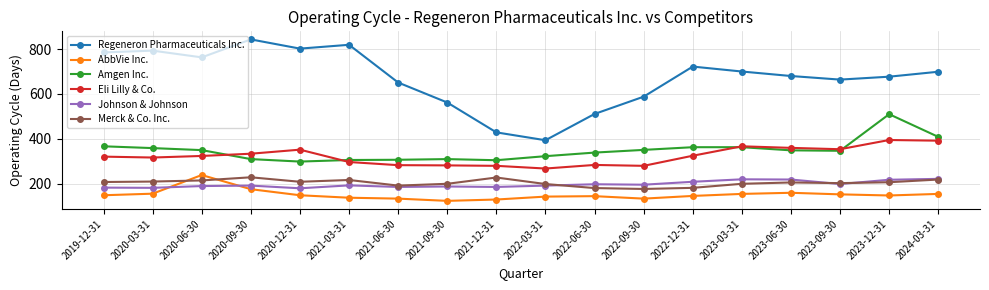

What is the difference between the second highest and minimum values in the Amgen Inc. series?

110